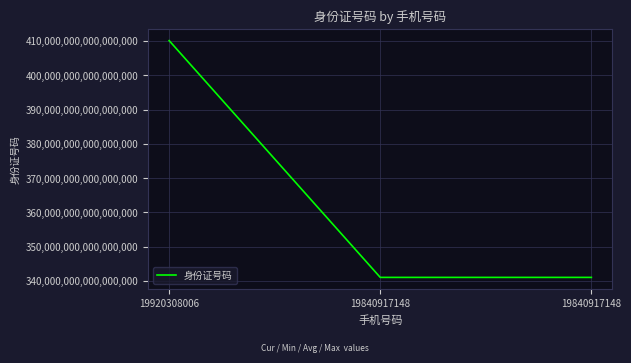

What is the sum of the values at 19920308006 and 19840917148?

751129397612251520